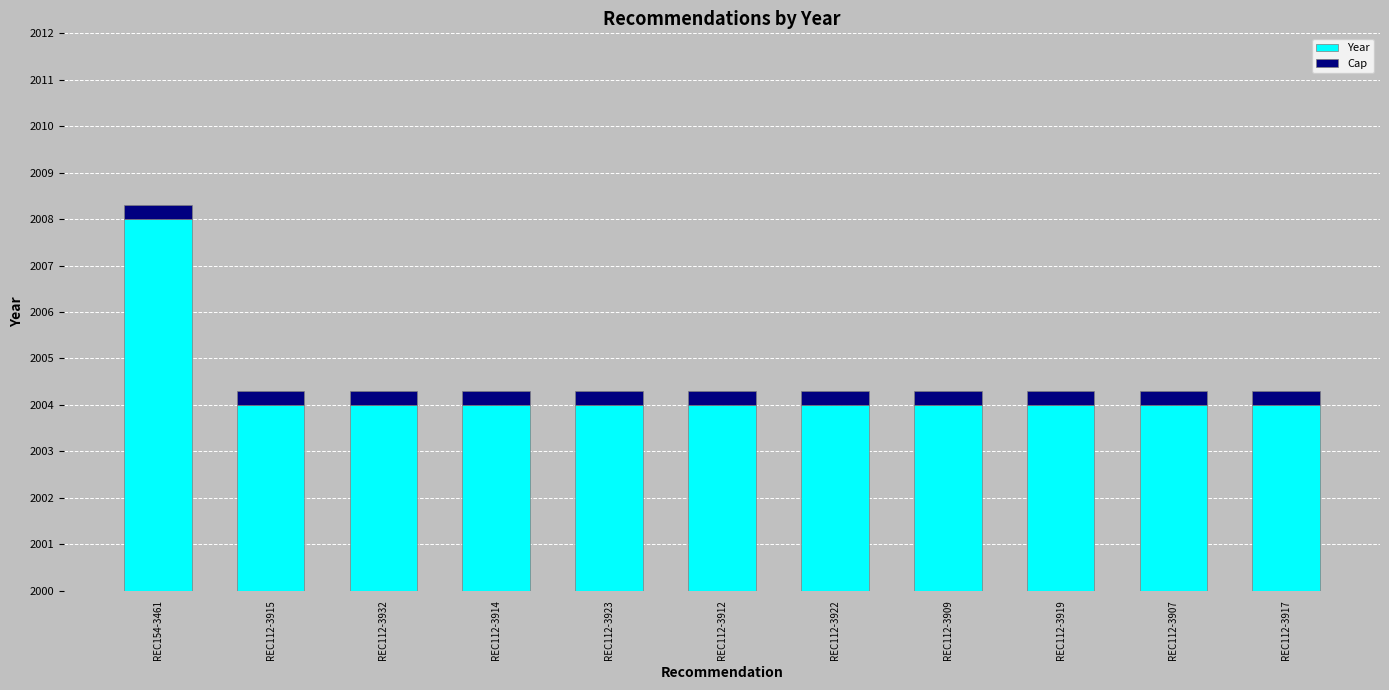

Reading right to left, list all the values displayed in this chart.

Year: REC112-3917=4.0	REC112-3907=4.0	REC112-3919=4.0	REC112-3909=4.0	REC112-3922=4.0	REC112-3912=4.0	REC112-3923=4.0	REC112-3914=4.0	REC112-3932=4.0	REC112-3915=4.0	REC154-3461=8.0
Cap: REC112-3917=0.3	REC112-3907=0.3	REC112-3919=0.3	REC112-3909=0.3	REC112-3922=0.3	REC112-3912=0.3	REC112-3923=0.3	REC112-3914=0.3	REC112-3932=0.3	REC112-3915=0.3	REC154-3461=0.3